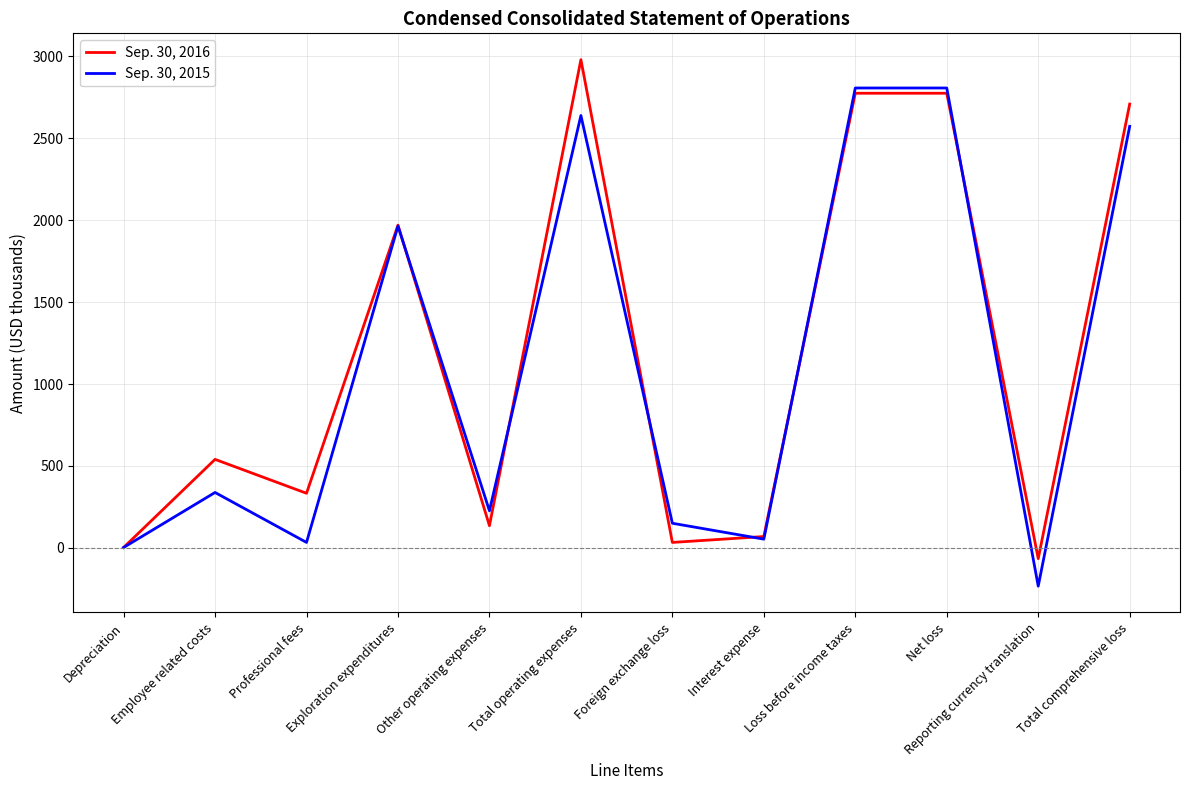

True or false: Sep. 30, 2016 and Sep. 30, 2015 intersect in this chart.

True